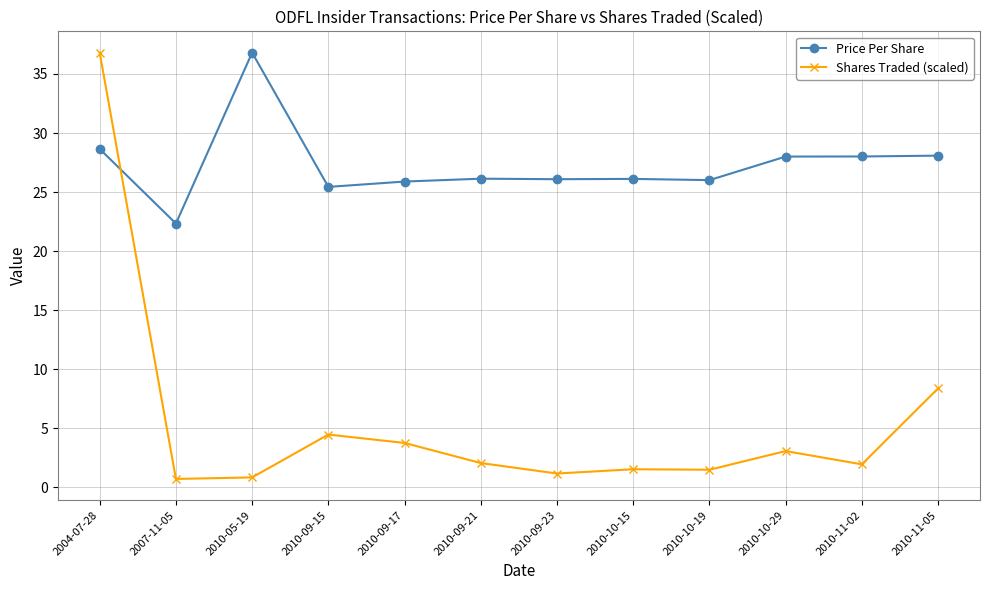

What is the approximate value of Shares Traded (scaled) at 2007-11-05?

0.7